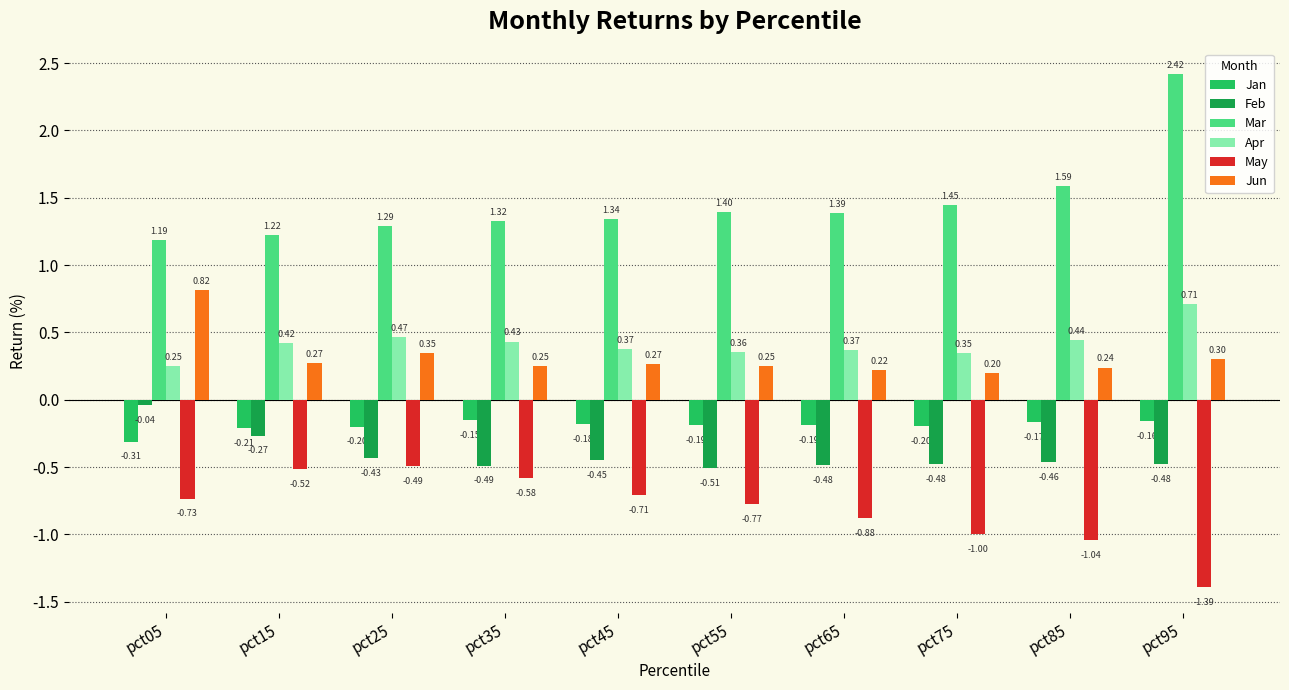

Rank the categories by Mar value from lowest to highest.

pct05, pct15, pct25, pct35, pct45, pct65, pct55, pct75, pct85, pct95